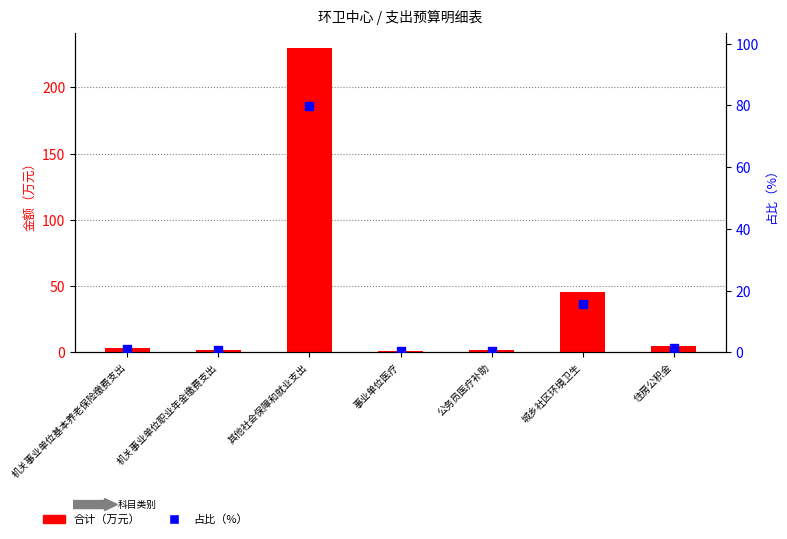

What are all the series names shown in the legend?

合计（万元）, 占比（%）